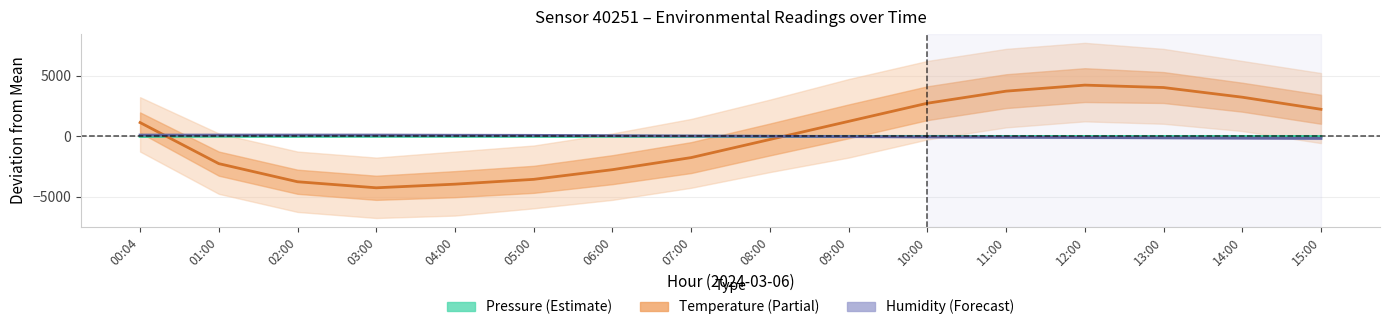

How many intersections are there between Temperature (Partial) and Humidity (Forecast)?

2